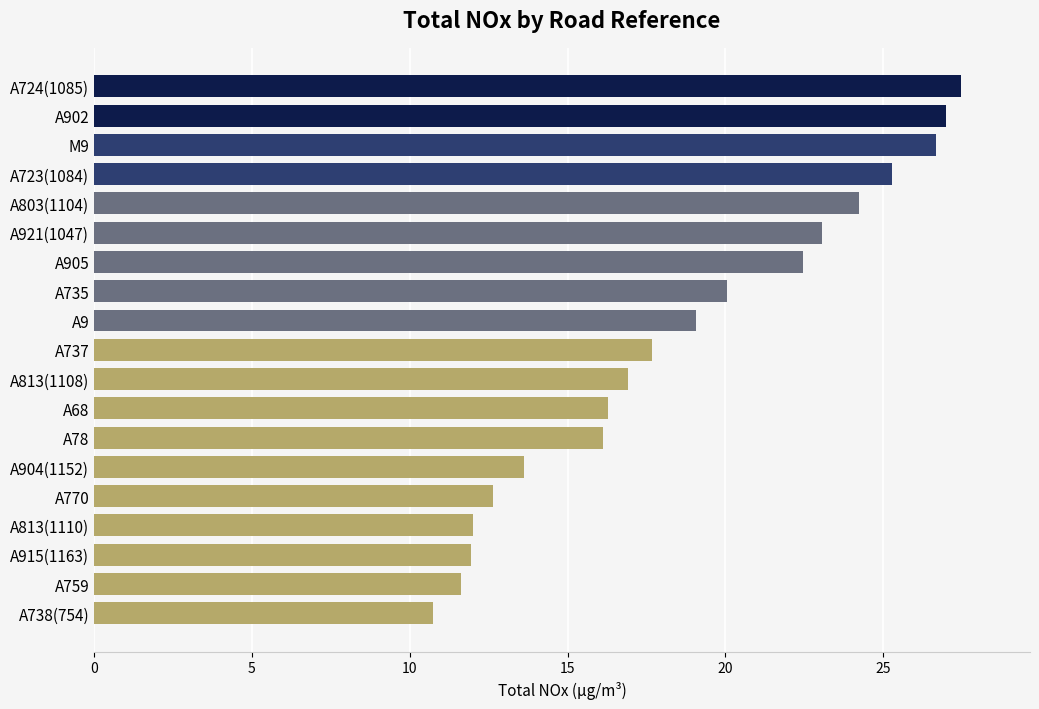

The value at M9 is 26.7. True or false?

True